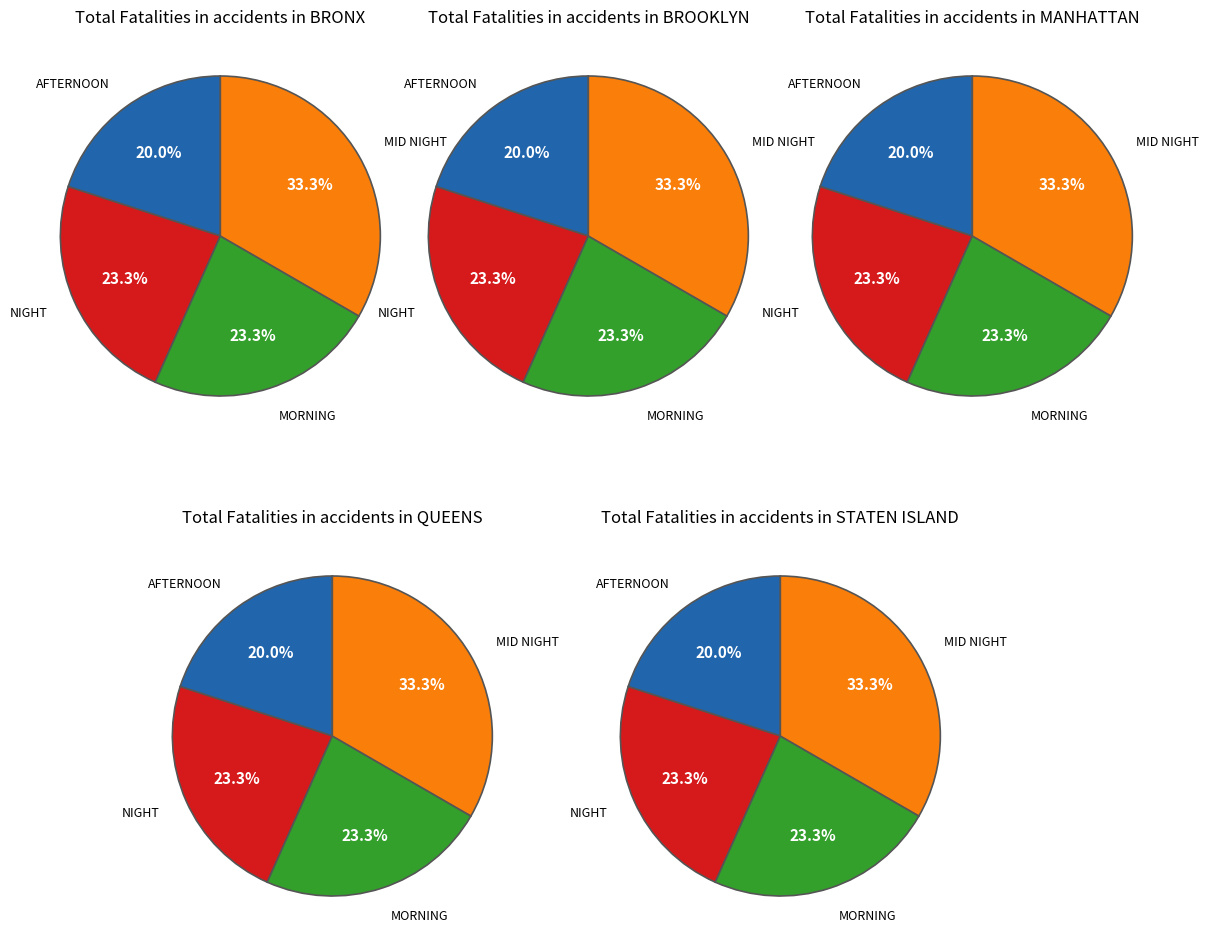

Which series has the widest spread of values?

AFTERNOON